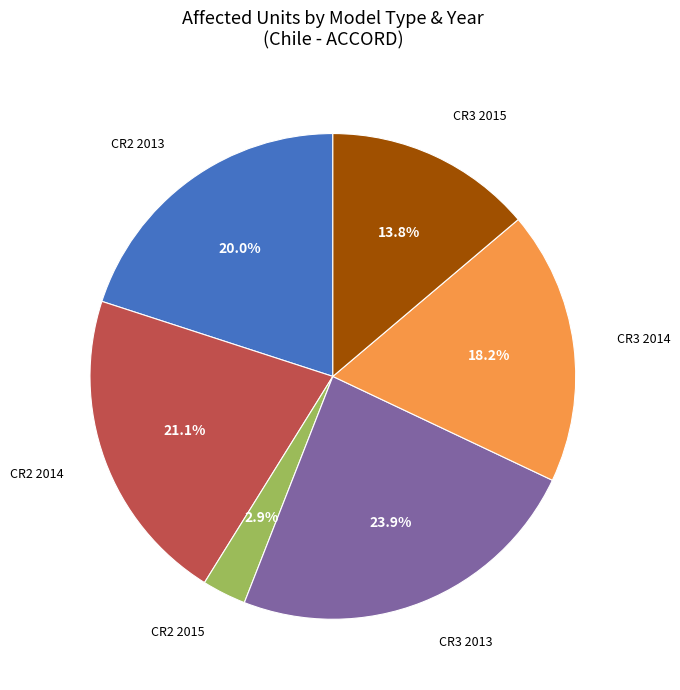

Which slice is the largest?

CR3 2013